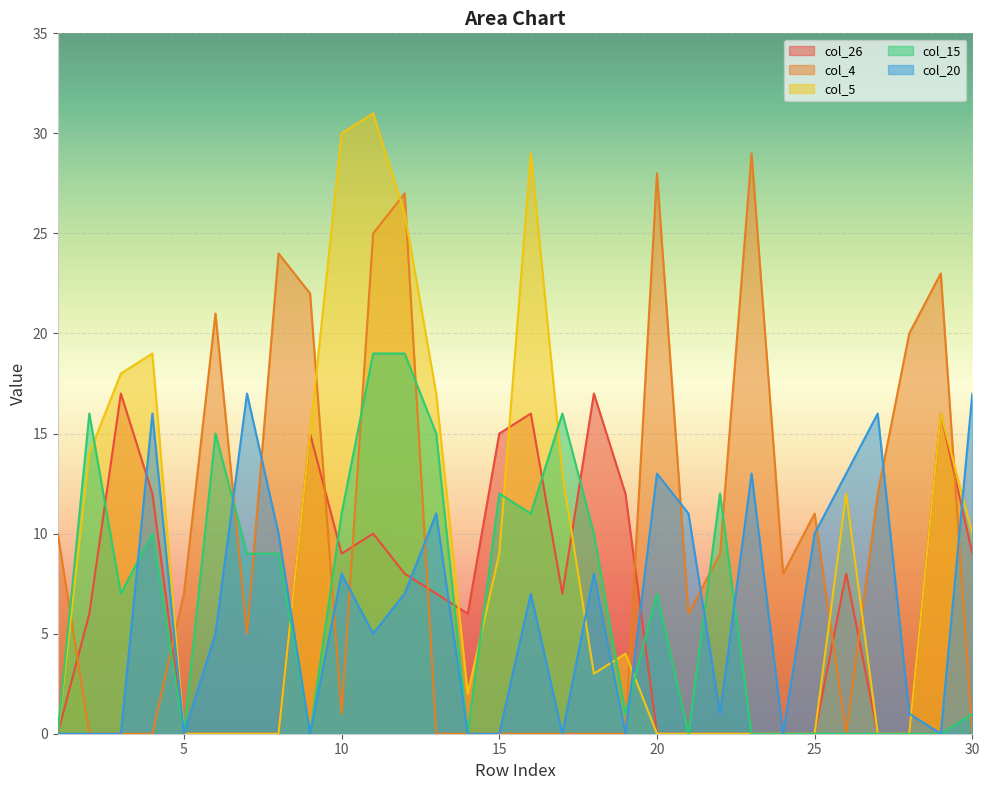

How many lines are shown in the chart?

5